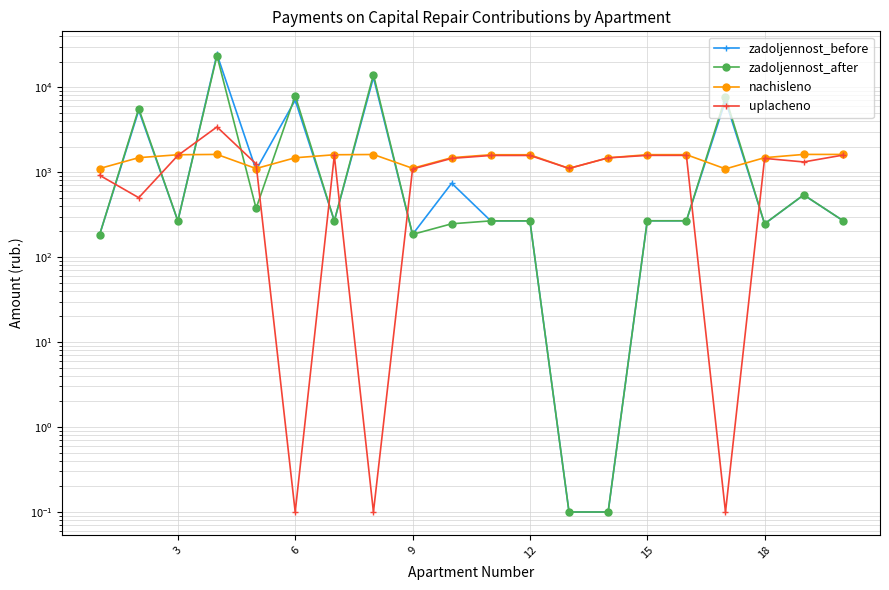

What is the sum of all zadoljennost_before values?

61480.9